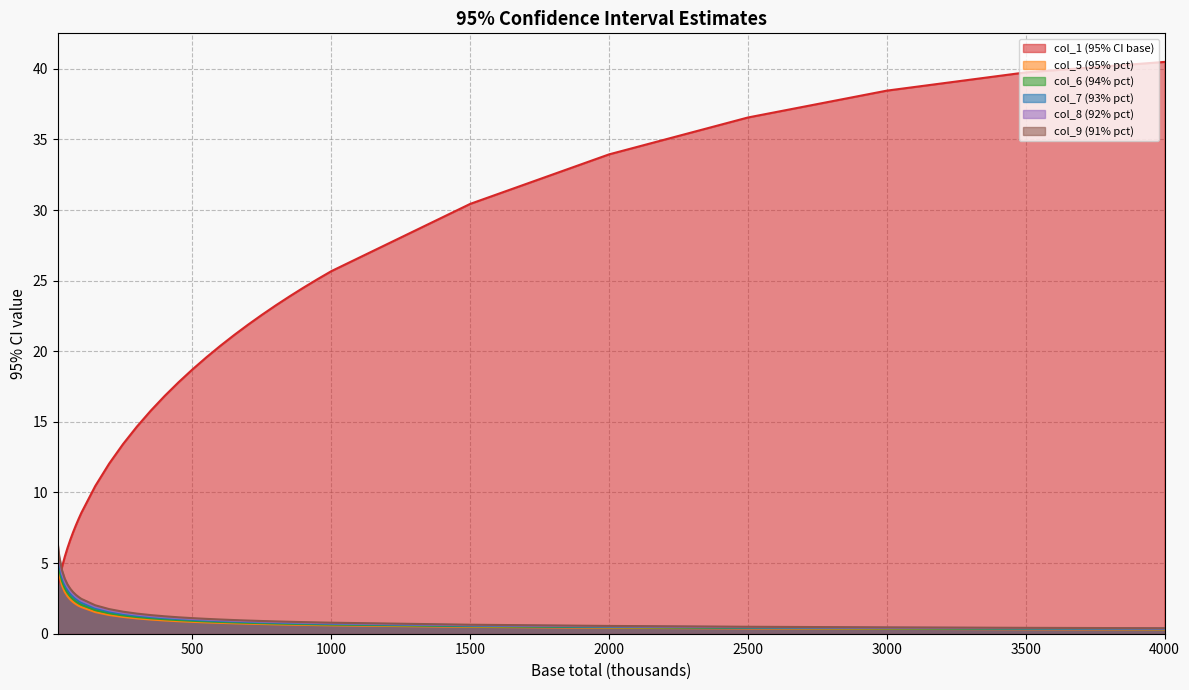

What is the lowest value of the col_7 (93% pct) series?

0.3